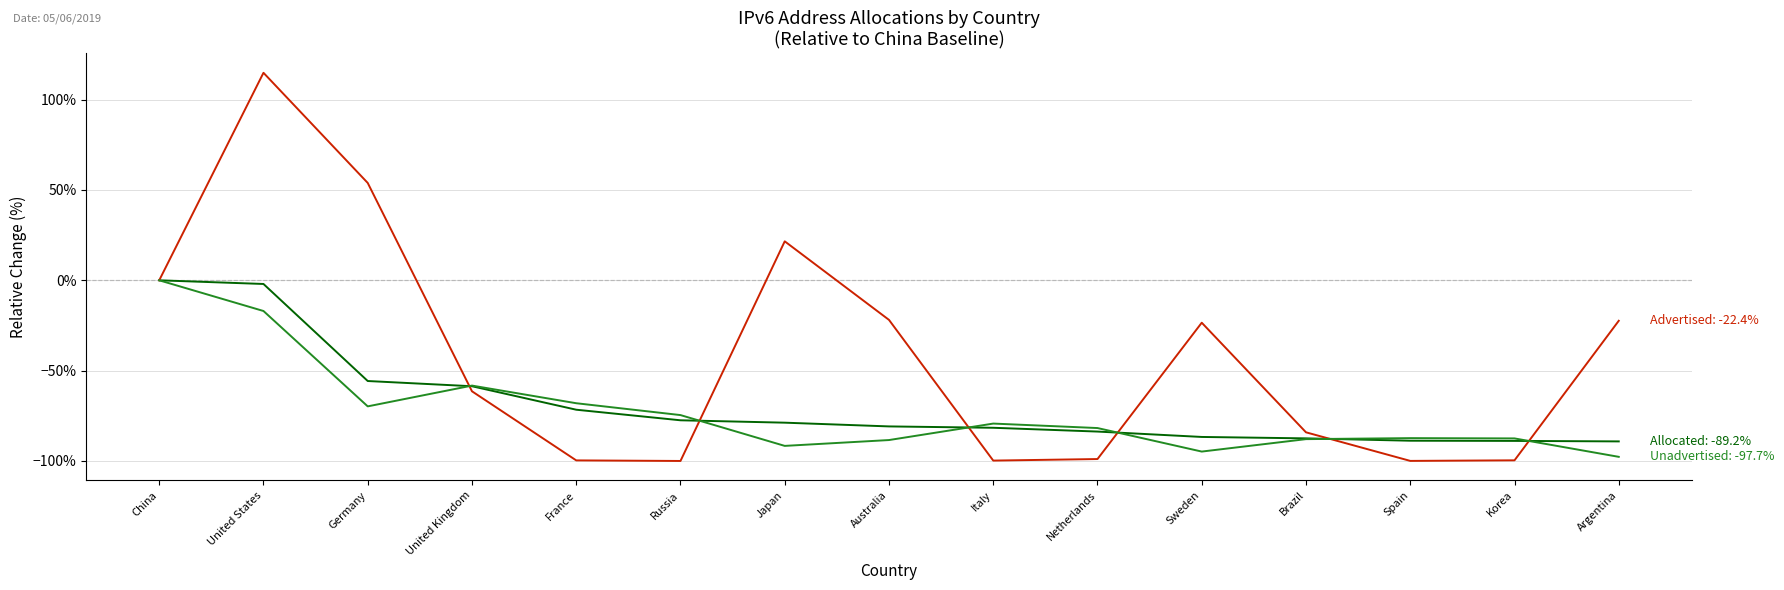

At which category is the sum across all series the highest?

United States